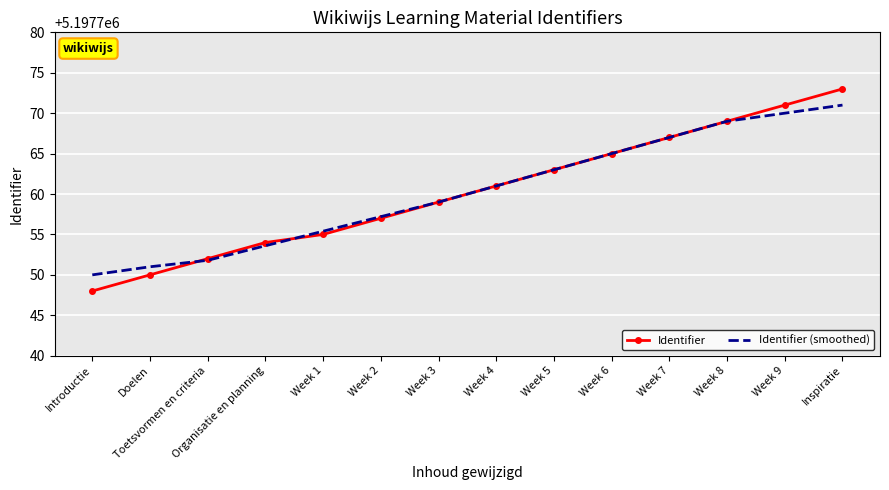

What position from the right is Week 4?

7